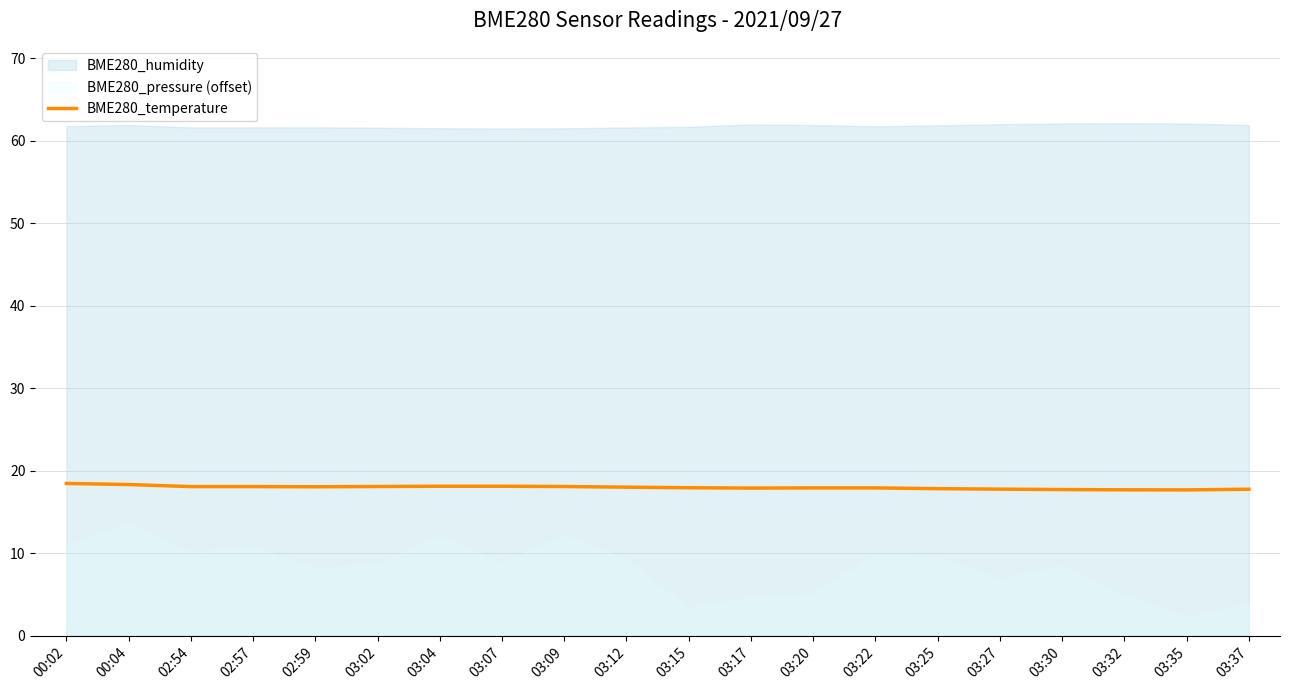

What is the minimum value for BME280_temperature?

17.7